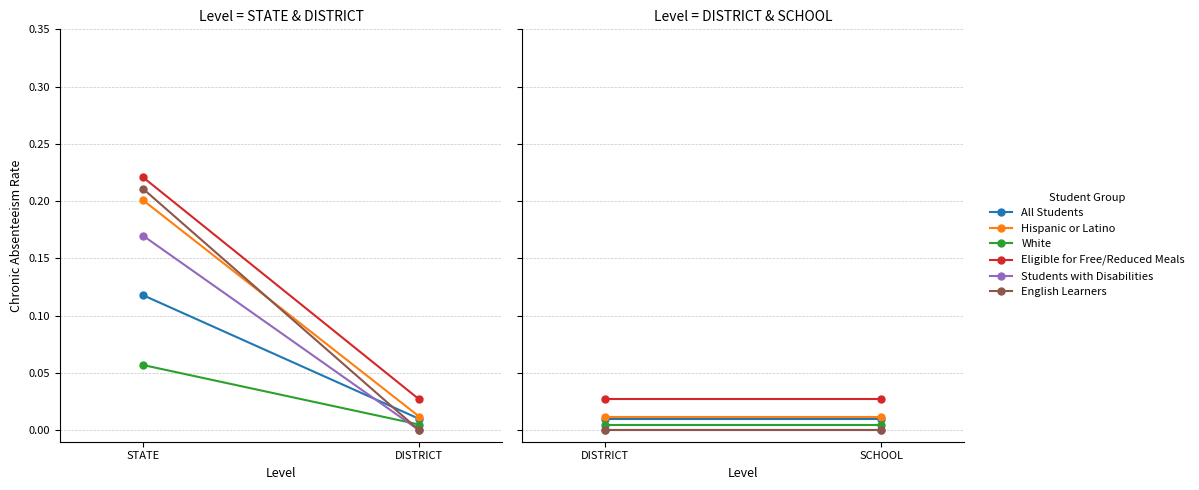

What is the label of the 1st point from the left?

DISTRICT